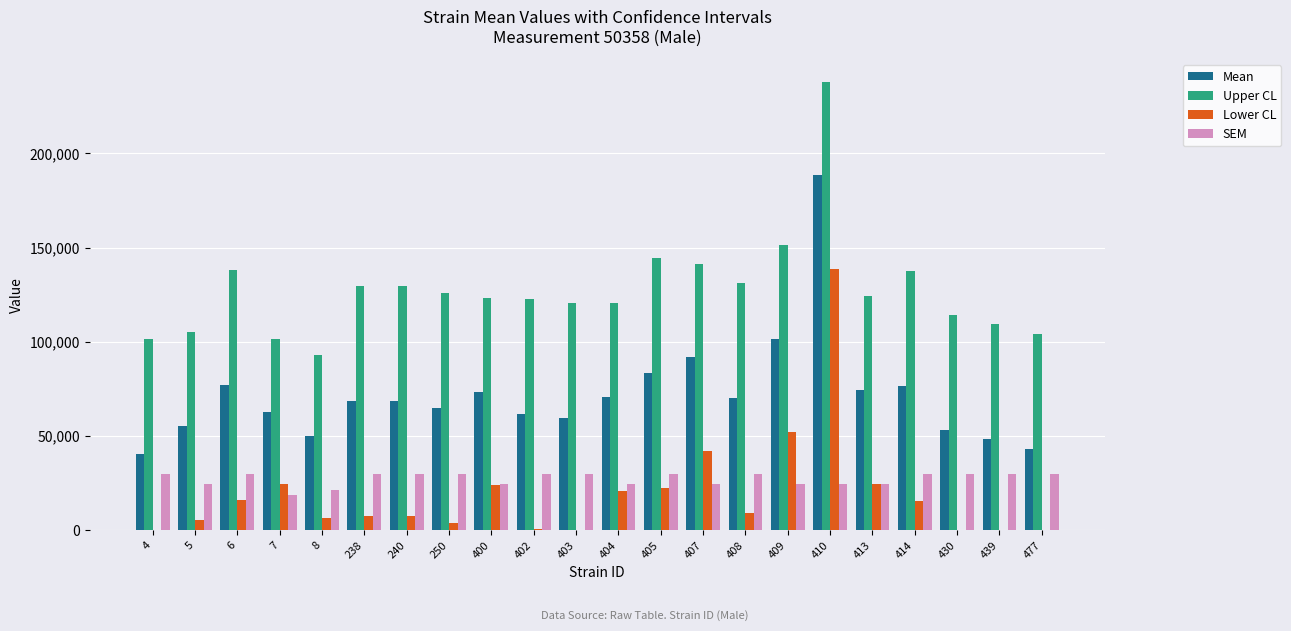

What is the total value across all series at 238?

235515.6